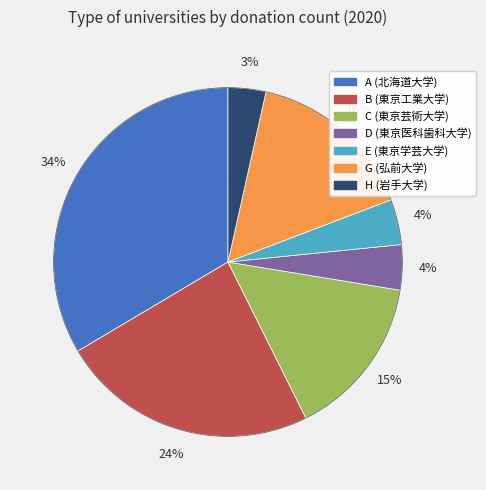

To the nearest percent, what percentage of the pie is B (東京工業大学)?

24%